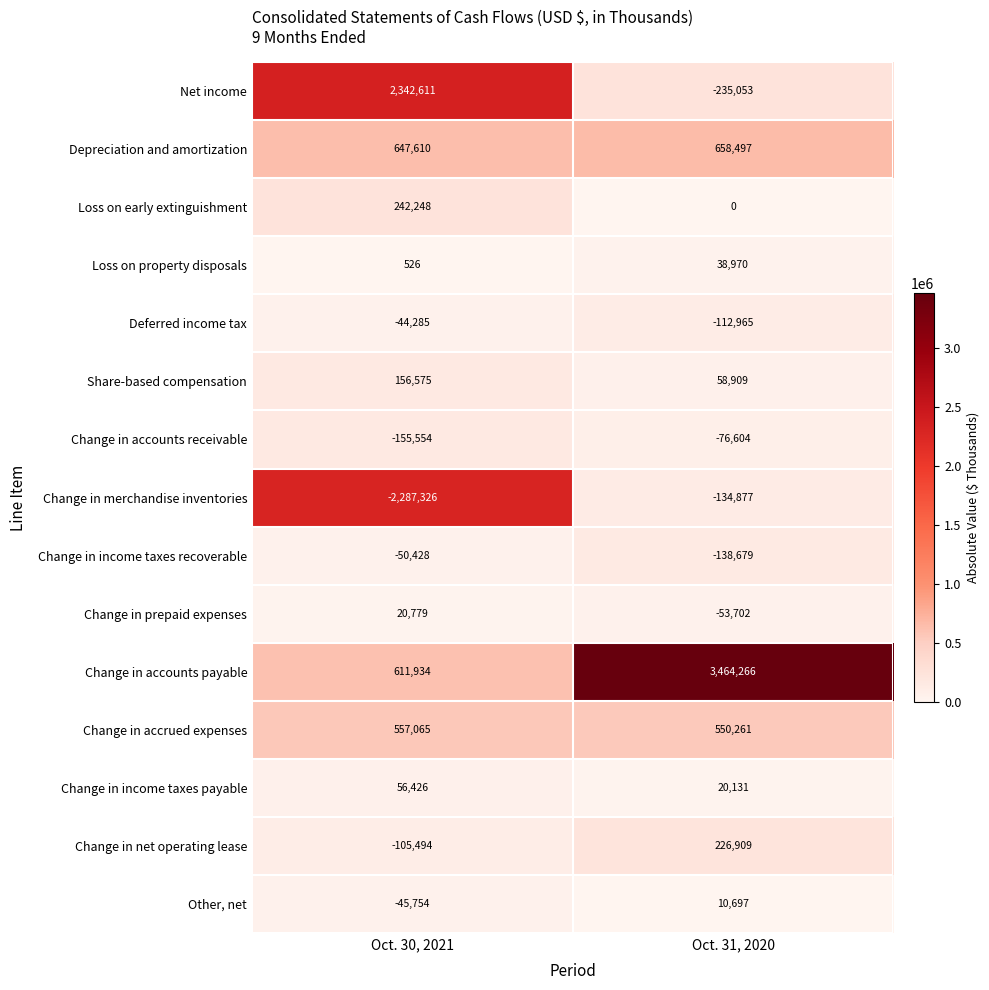

Reading right to left, extract all data points from this chart.

Net income: -235053	2342611
Depreciation and amortization: 658497	647610
Loss on early extinguishment: 0	242248
Loss on property disposals: 38970	526
Deferred income tax: -112965	-44285
Share-based compensation: 58909	156575
Change in accounts receivable: -76604	-155554
Change in merchandise inventories: -134877	-2287326
Change in income taxes recoverable: -138679	-50428
Change in prepaid expenses: -53702	20779
Change in accounts payable: 3464266	611934
Change in accrued expenses: 550261	557065
Change in income taxes payable: 20131	56426
Change in net operating lease: 226909	-105494
Other, net: 10697	-45754